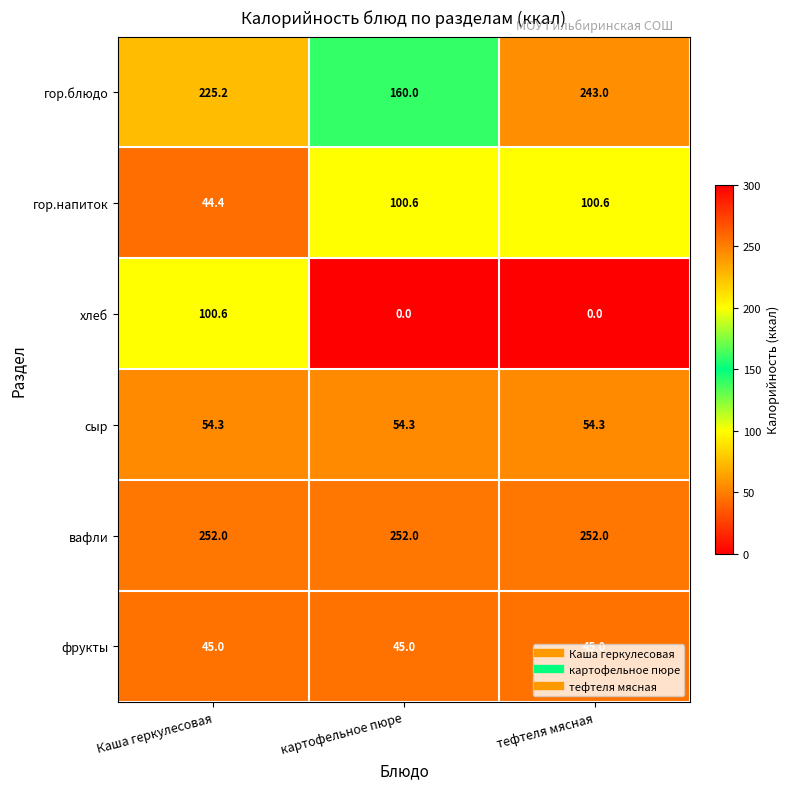

At картофельное пюре, list the series in order from smallest to largest.

хлеб, фрукты, сыр, гор.напиток, гор.блюдо, вафли